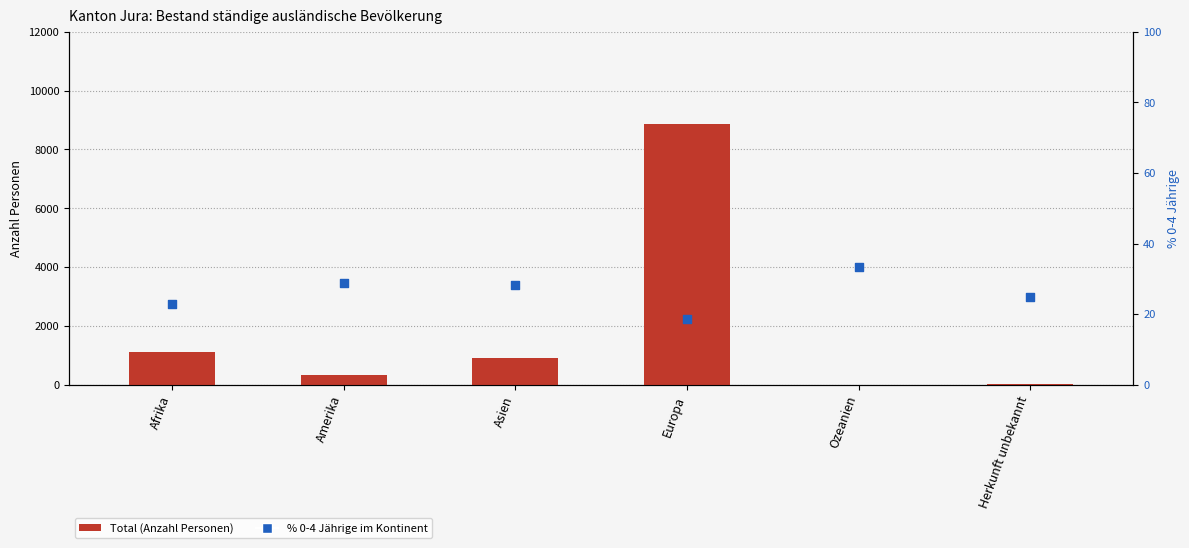

Which series reaches the minimum Y coordinate?

Total